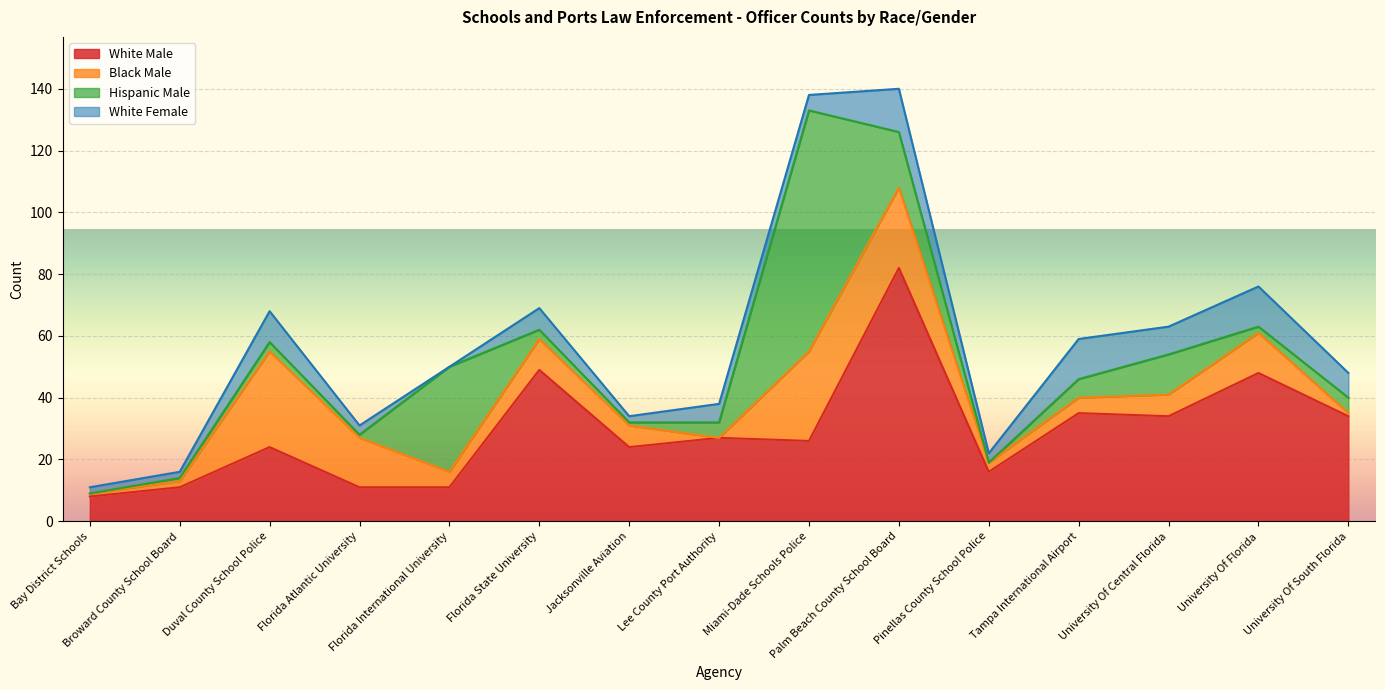

True or false: White Male and White Female cross at least once.

False